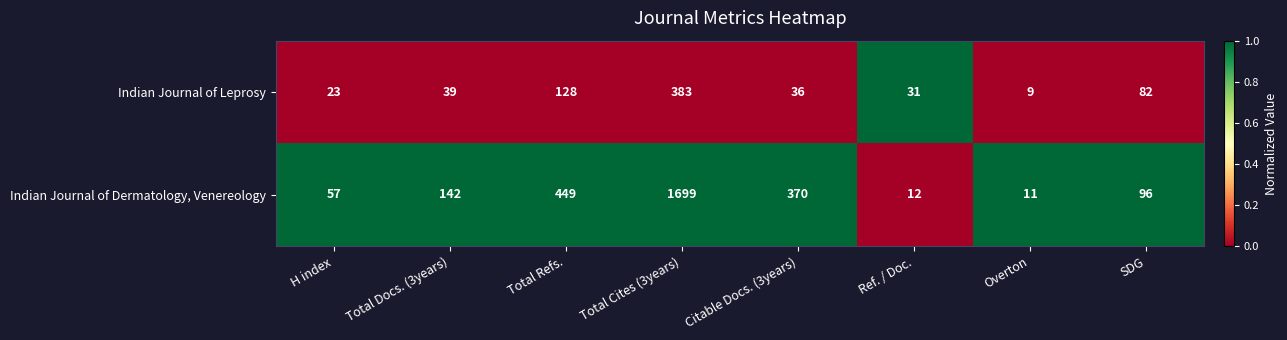

What is the difference between the Indian Journal of Dermatology, Venereology values at Total Cites (3years) and SDG?

1603